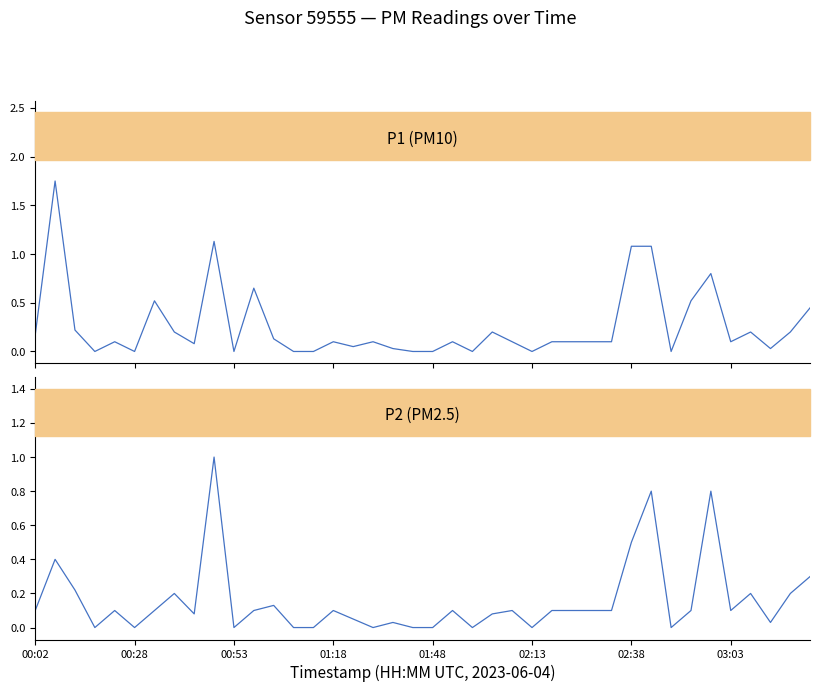

How many categories are shown in the chart?

40